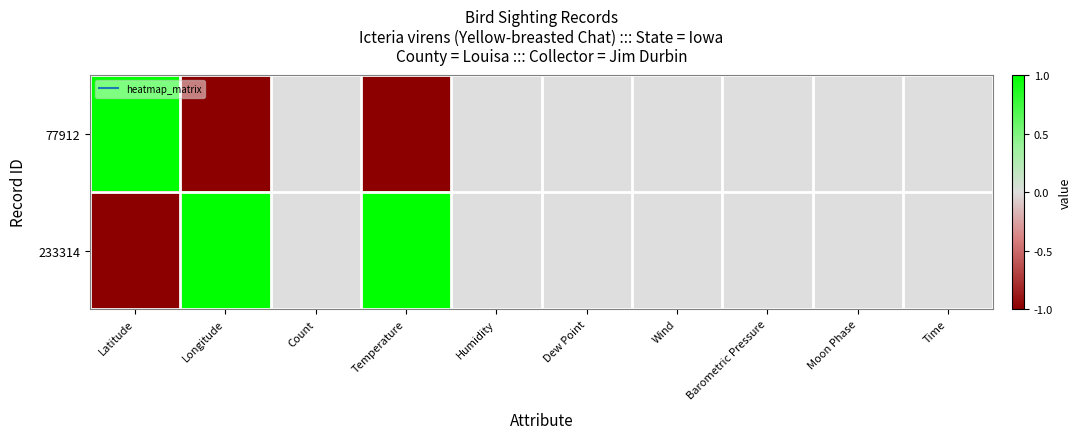

Reading left to right, extract all data points from this chart.

77912: Latitude=1	Longitude=-1	Count=0	Temperature=-1	Humidity=0	Dew Point=0	Wind=0	Barometric Pressure=0	Moon Phase=0	Time=0
233314: Latitude=-1	Longitude=1	Count=0	Temperature=1	Humidity=0	Dew Point=0	Wind=0	Barometric Pressure=0	Moon Phase=0	Time=0